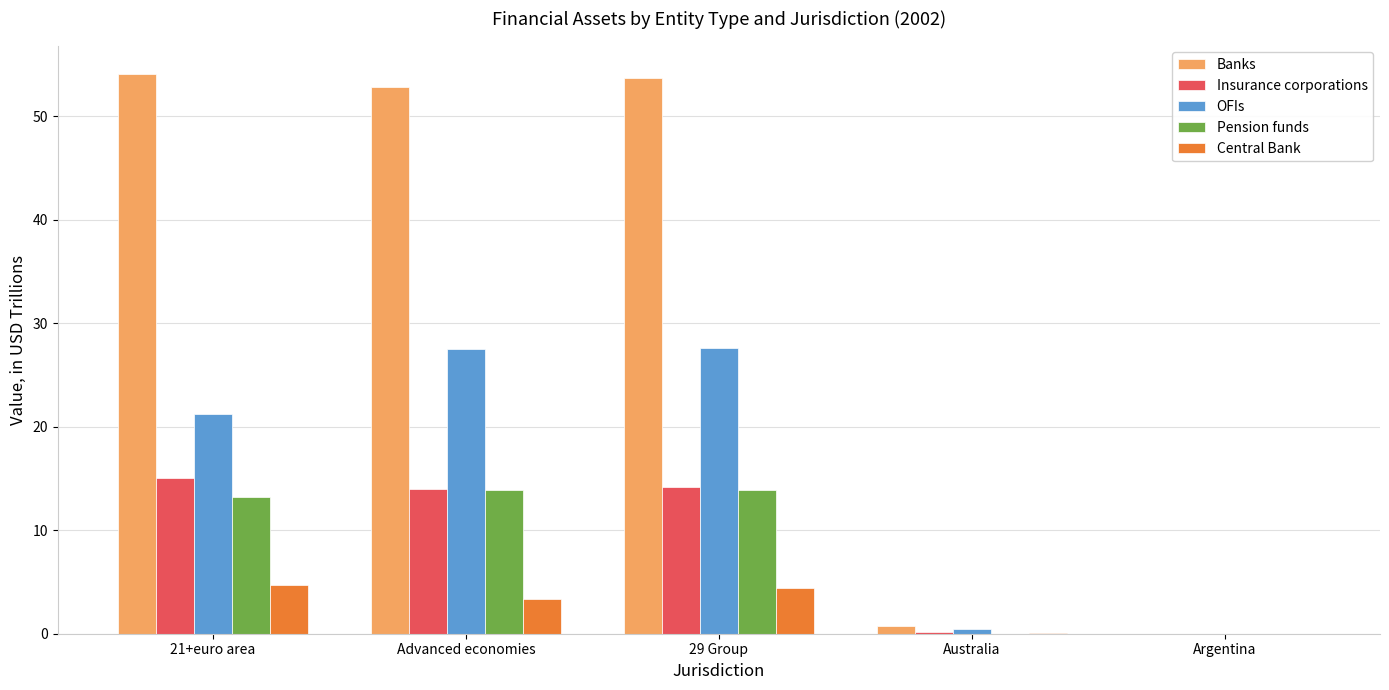

Count the number of categories in the chart.

5